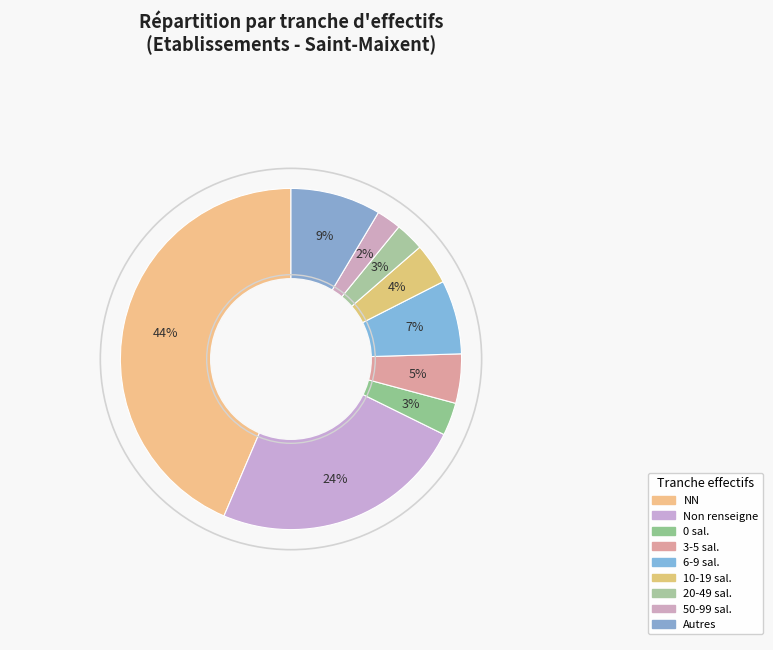

What is the largest slice in the pie chart?

NN